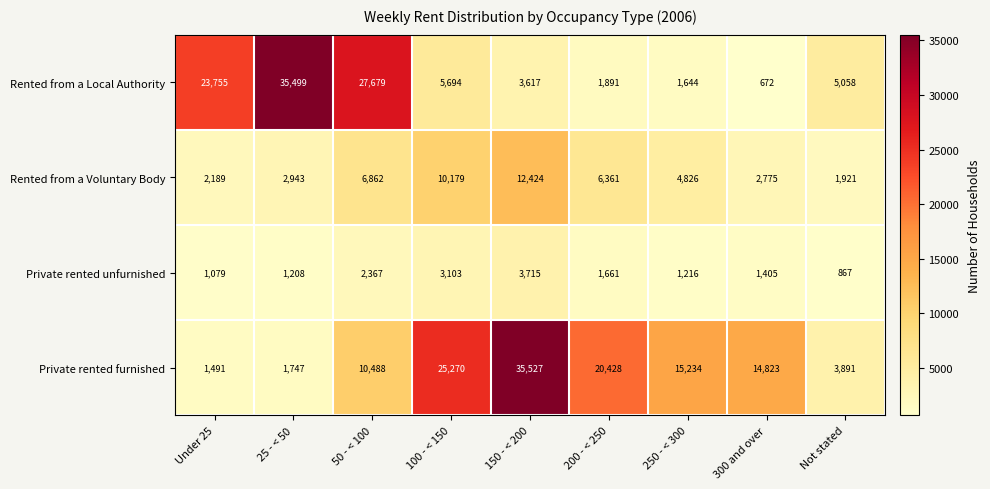

Count the number of data series in this chart.

4